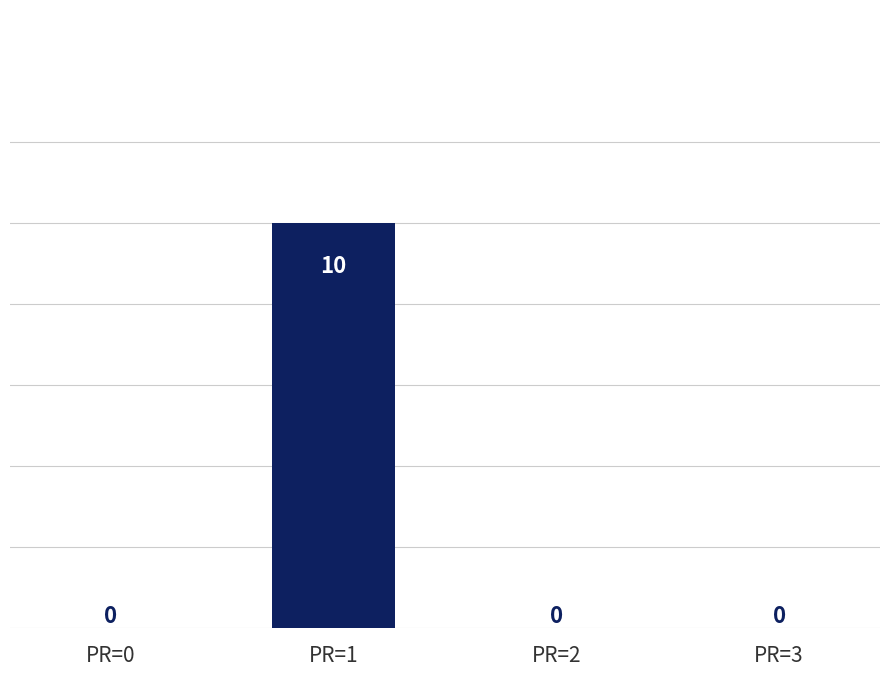

What is the sum of all values?

10